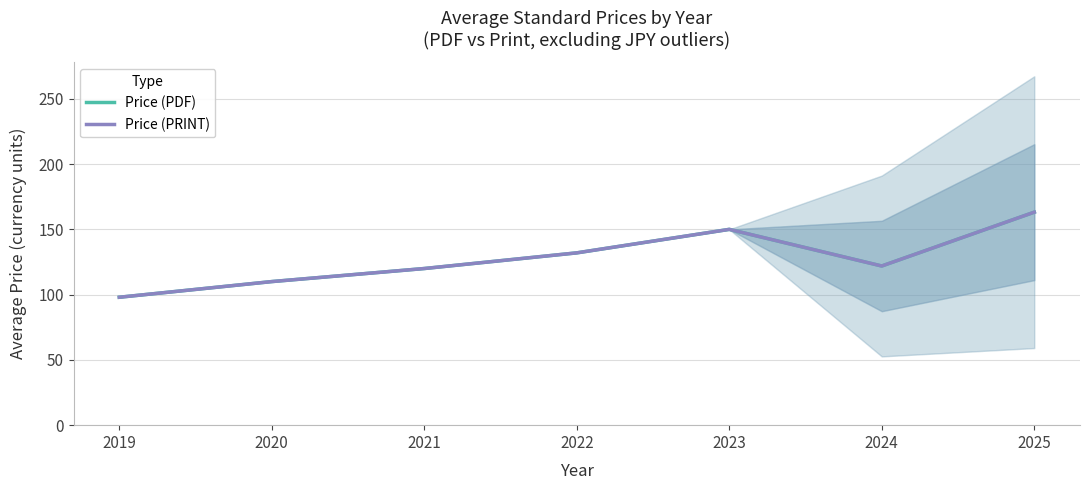

How many series are shown in this chart?

2